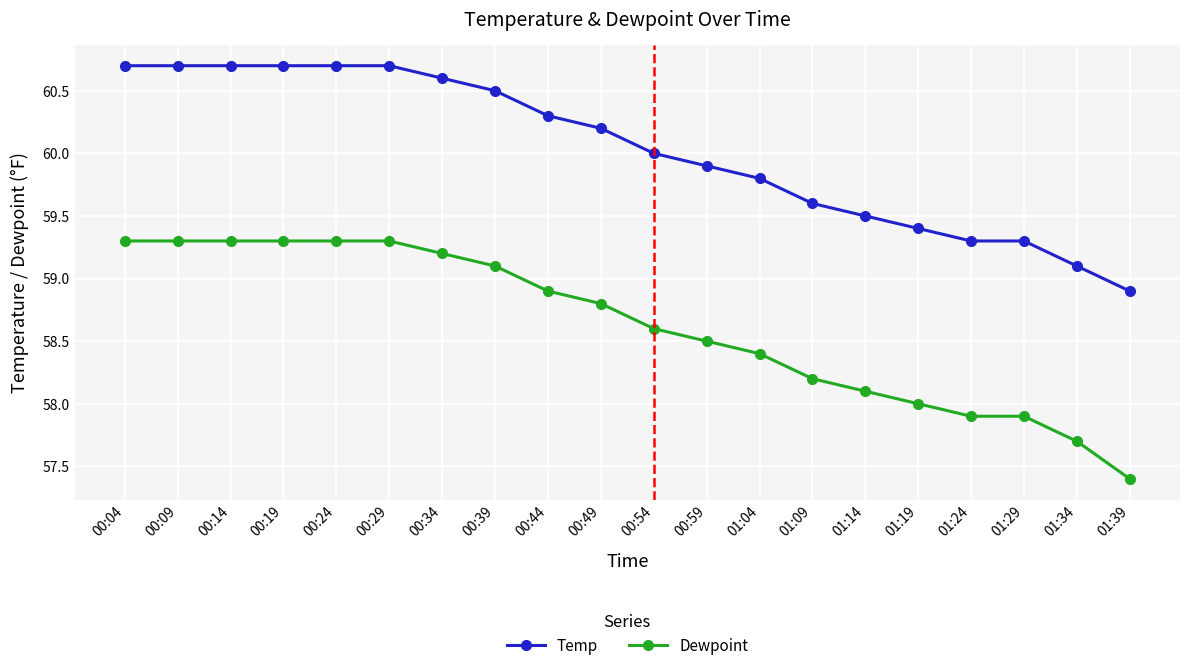

How many lines are shown in the chart?

2